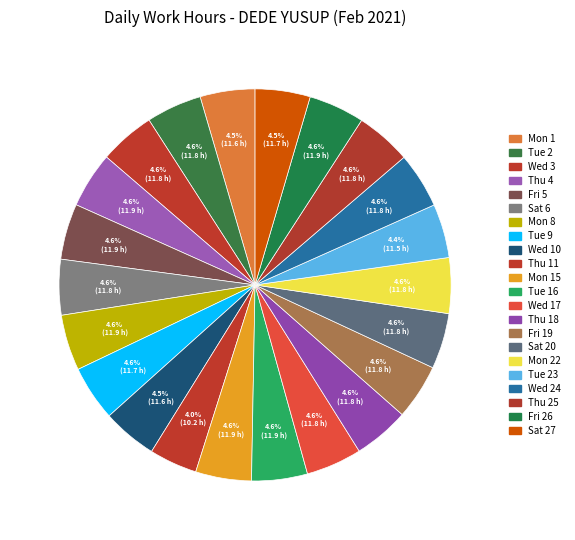

Count the number of slices in the pie.

22